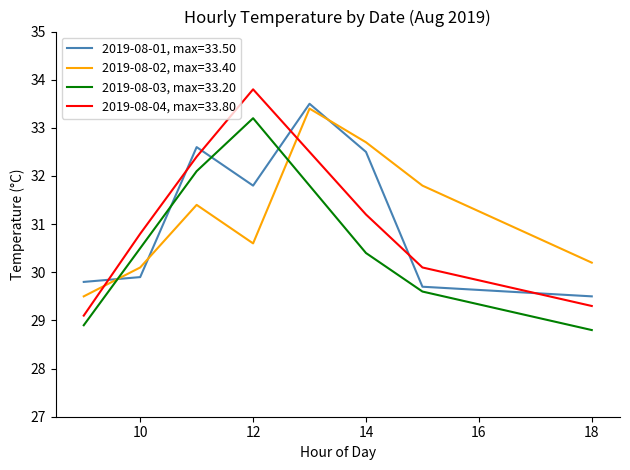

Rank the series by their maximum value, from lowest to highest.

2019-08-03, max=33.20, 2019-08-02, max=33.40, 2019-08-01, max=33.50, 2019-08-04, max=33.80